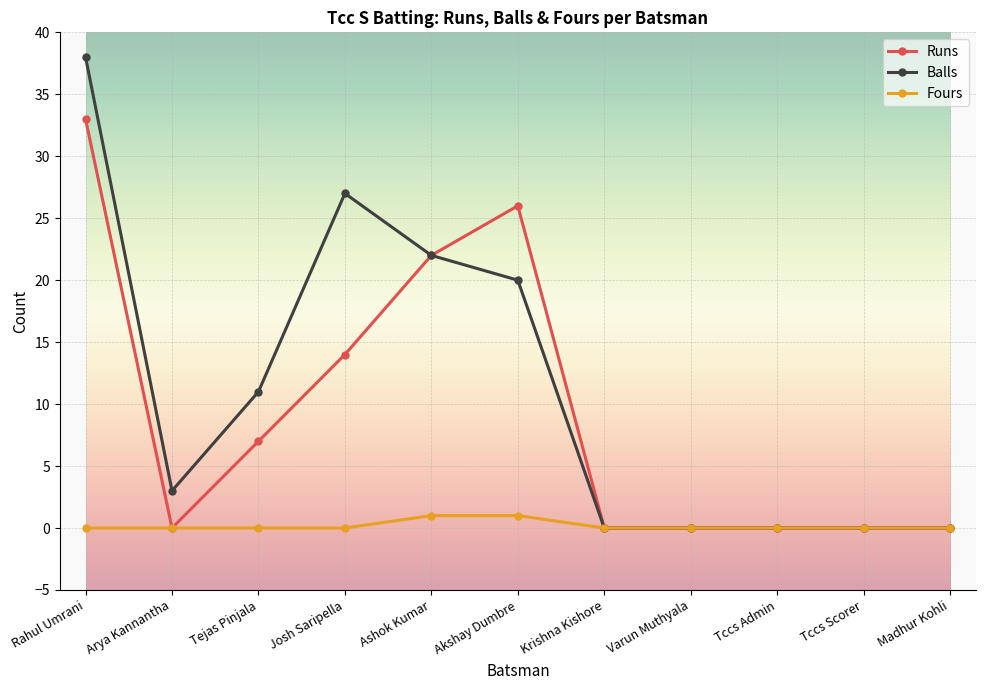

Is it true that Balls equals 22 at Ashok Kumar?

True